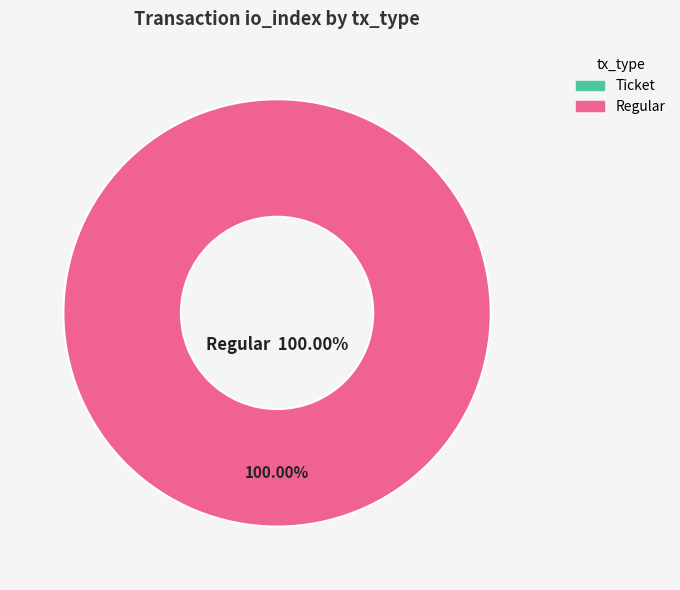

Which category has the smallest portion of the pie?

Ticket